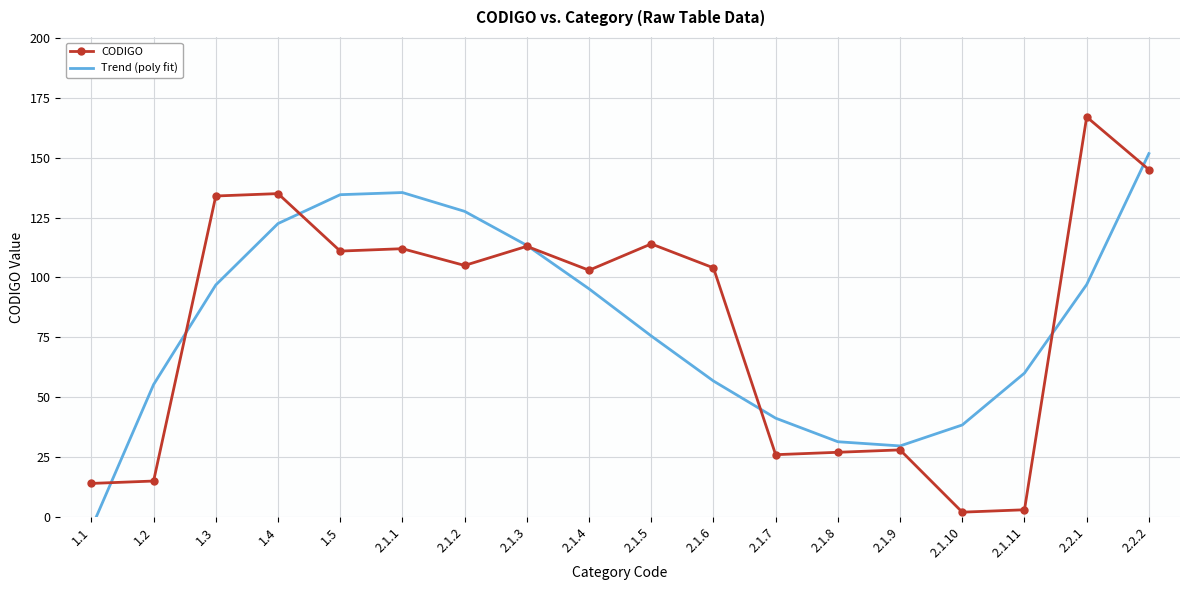

Is this an area chart (filled region under the line)?

No